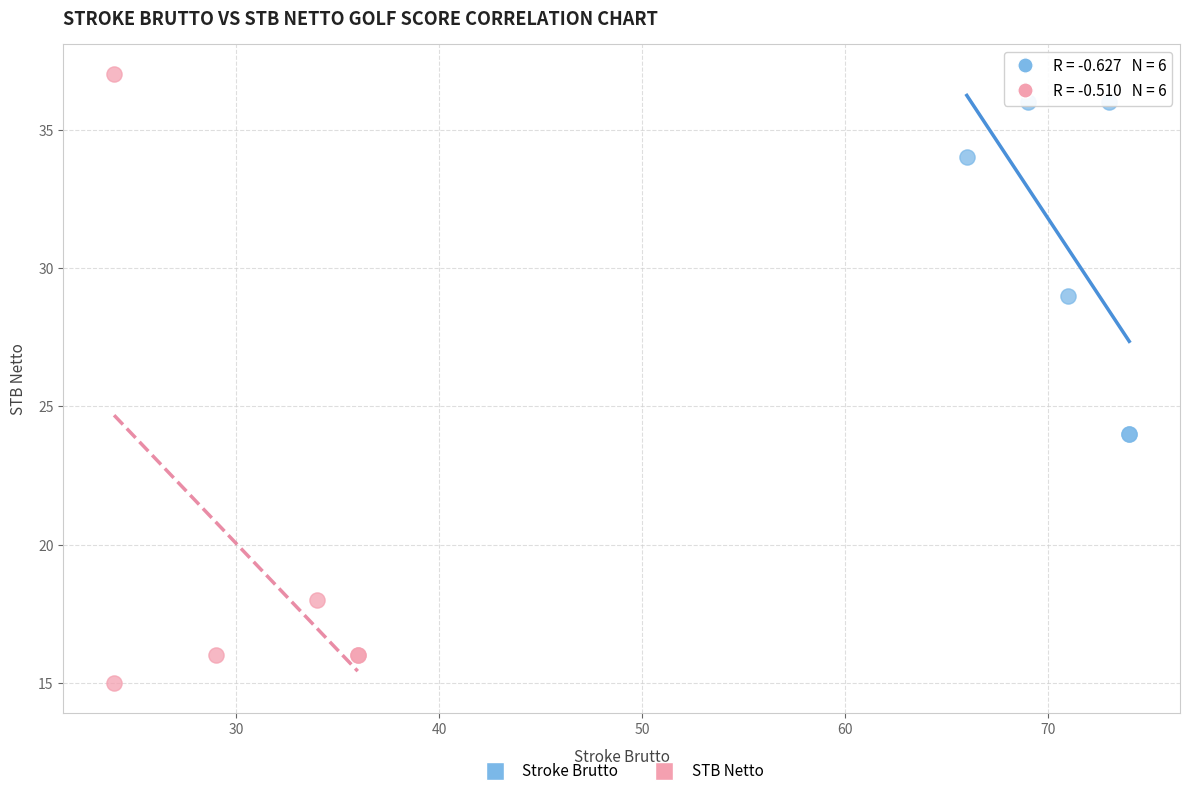

Which series contains the highest Y value?

STB Netto